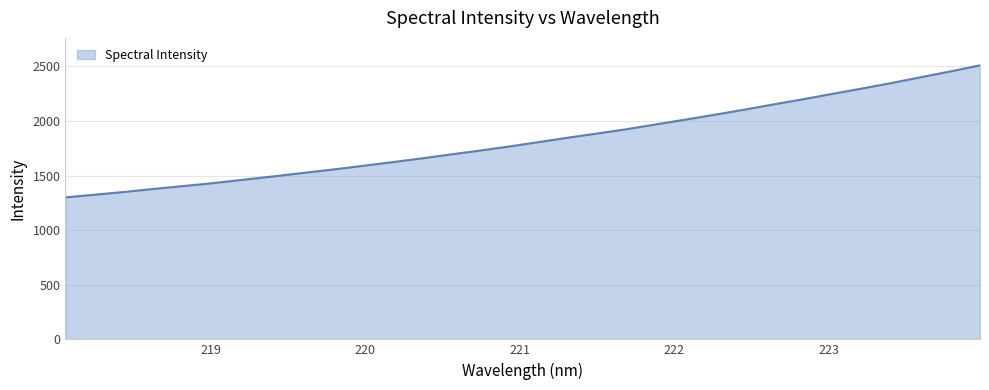

What is the difference between the maximum and minimum values?

1209.9